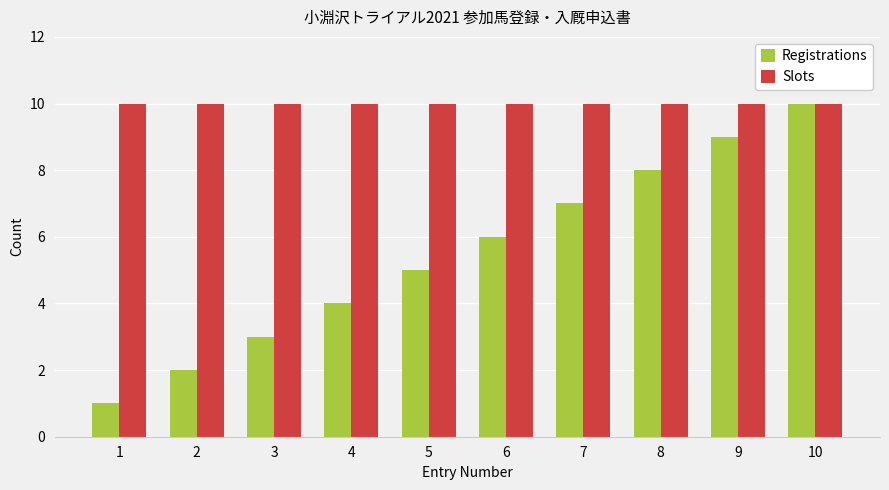

Reading left to right, transcribe all the data shown in this chart.

Registrations: 1=1	2=2	3=3	4=4	5=5	6=6	7=7	8=8	9=9	10=10
Slots: 1=10	2=10	3=10	4=10	5=10	6=10	7=10	8=10	9=10	10=10